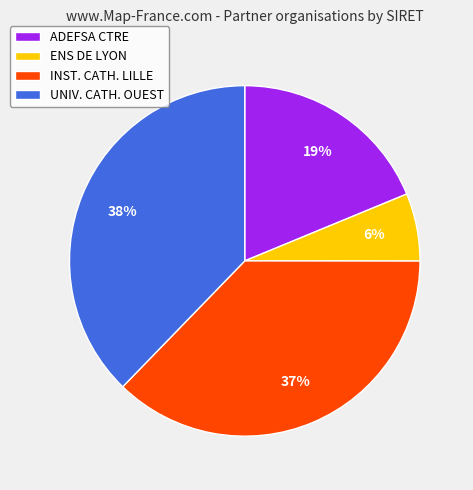

To the nearest percent, what percentage of the pie is UNIV. CATH. OUEST?

38%